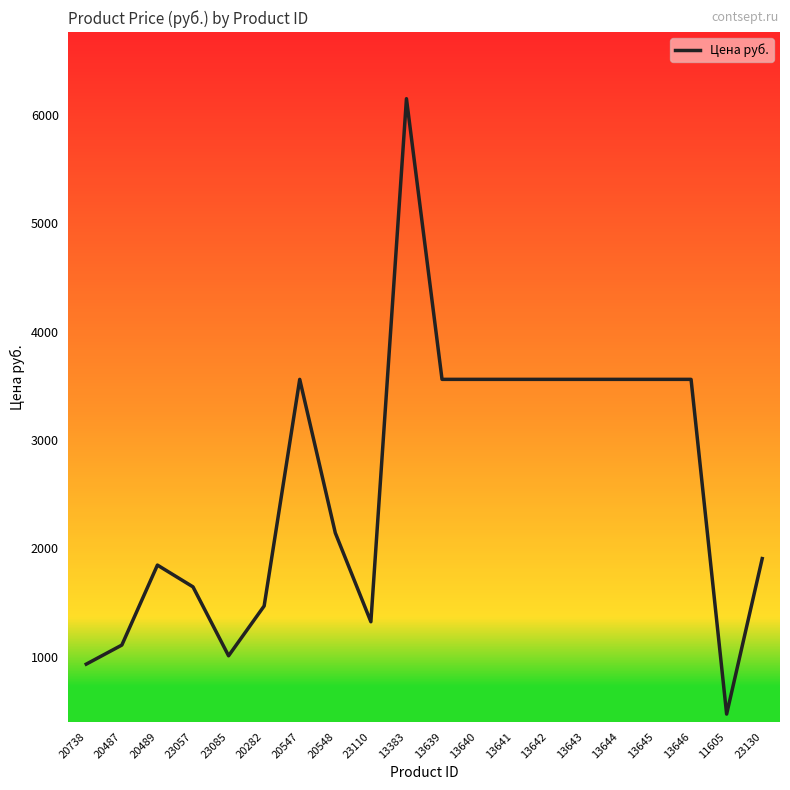

True or false: the data shows 2142.0 at 20548.

True